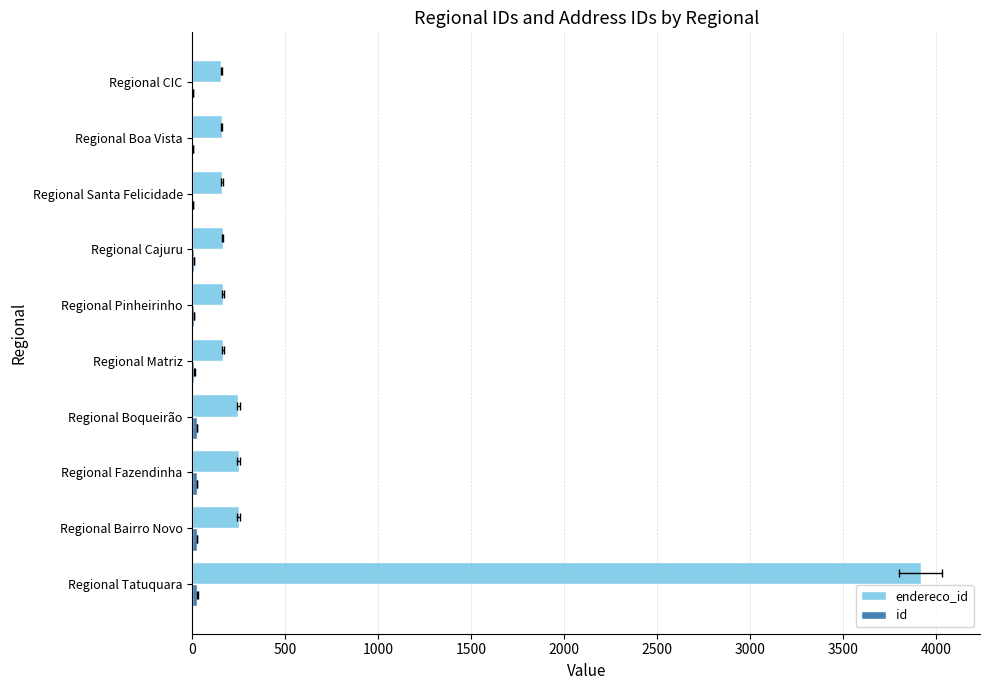

Reading left to right, list all the values displayed in this chart.

endereco_id: 3918	250	249	248	164	163	162	158	157	156
id: 27	26	25	24	11	10	9	5	4	3